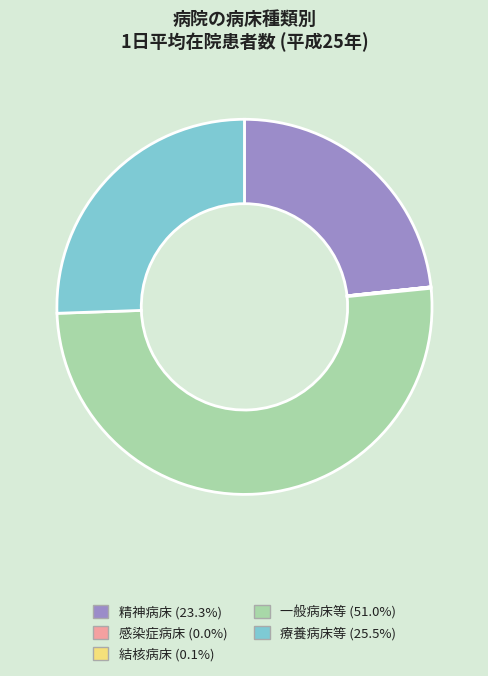

Which category accounts for the majority?

一般病床等